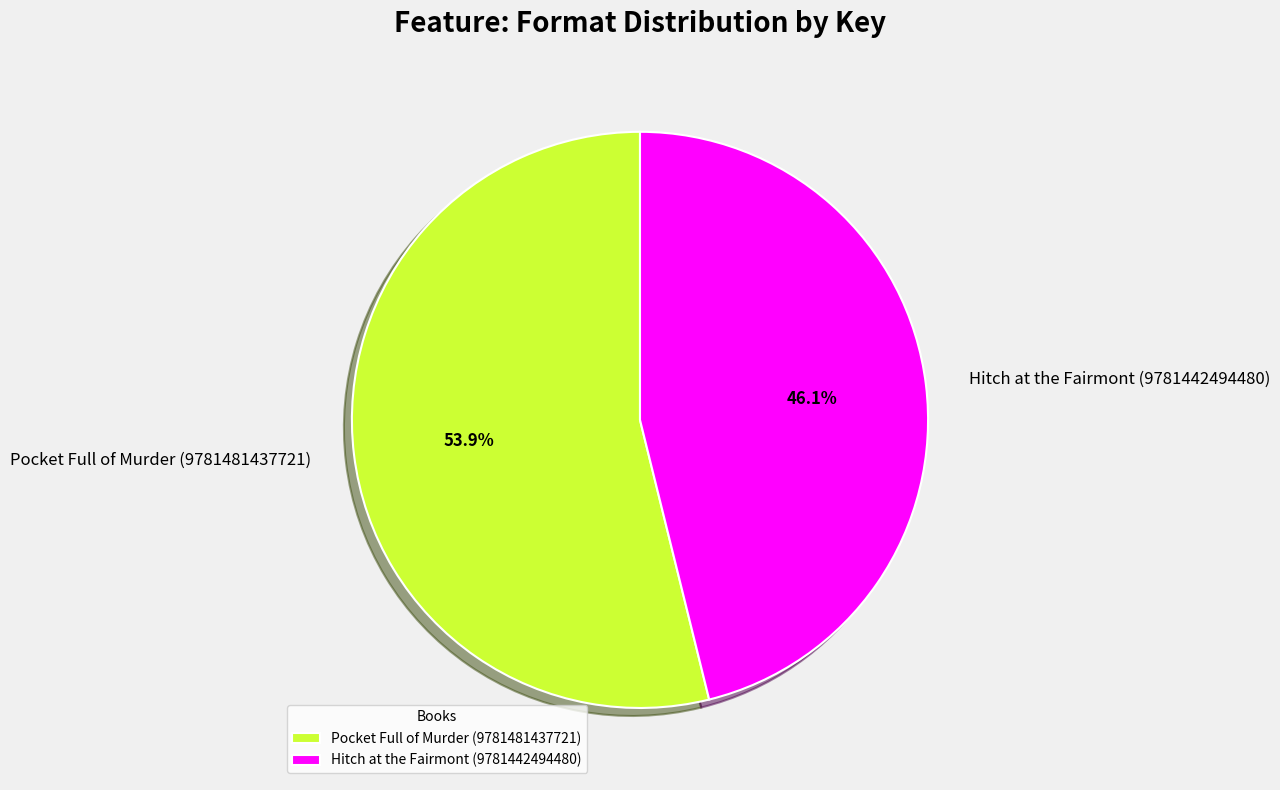

Approximately how many times larger is the value at Pocket Full of Murder (9781481437721) compared to Hitch at the Fairmont (9781442494480)?

1.2